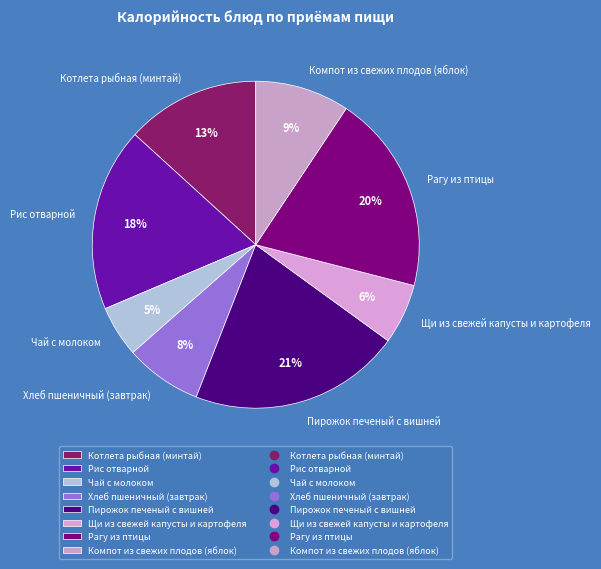

Does Чай с молоком account for over 50% of the chart?

No